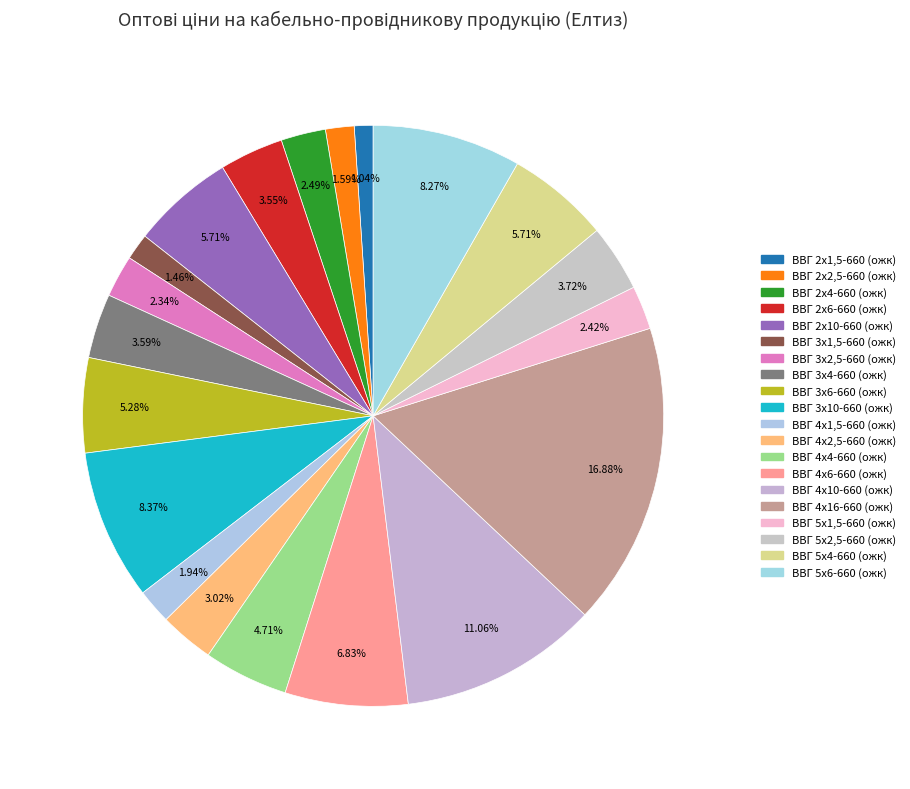

The ВВГ 2х2,5-660 (ожк) slice represents 1% of the pie. True or false?

False